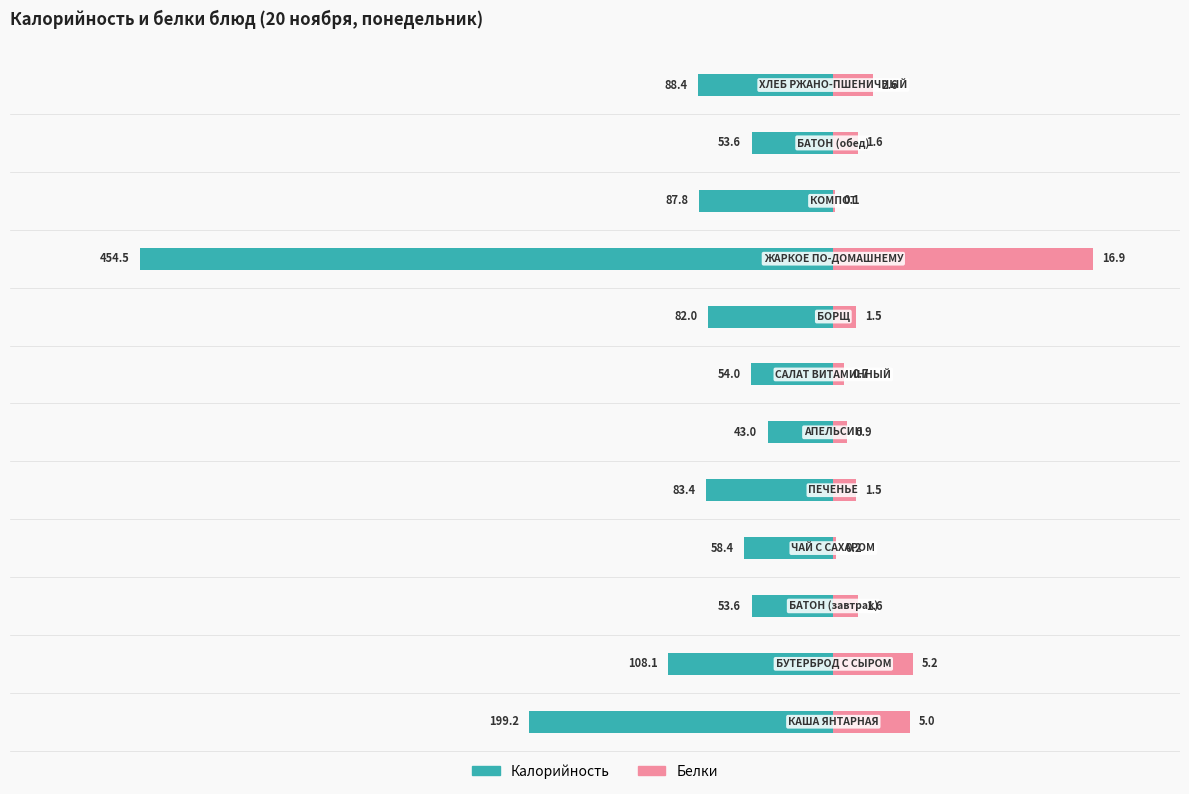

At 7, list the series in order from smallest to largest.

Калорийность, Белки